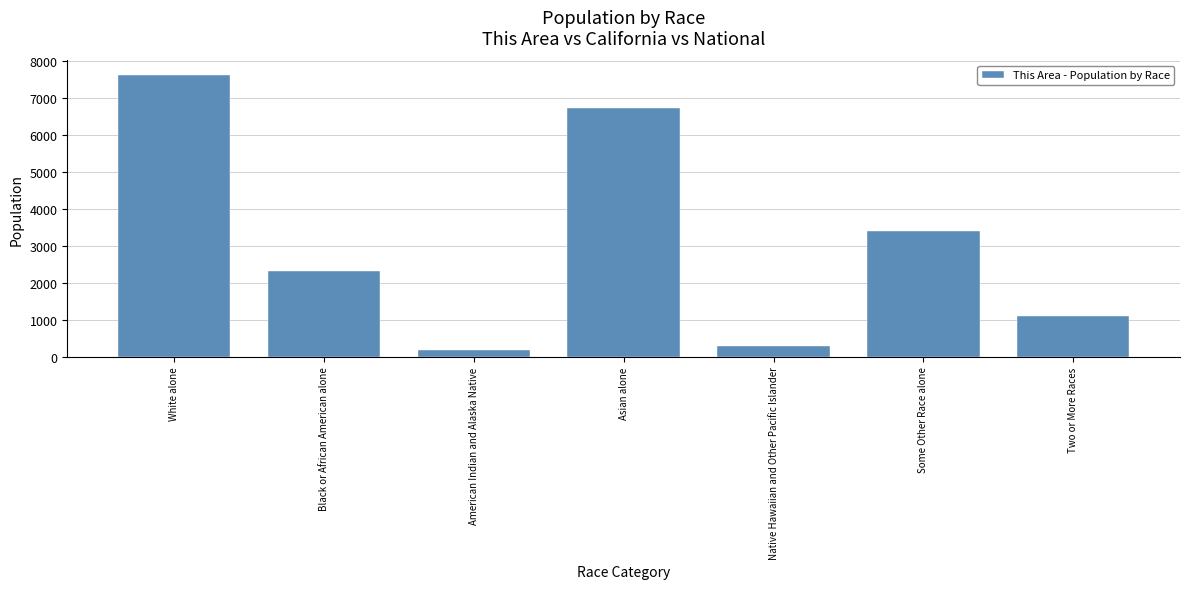

True or false: the data shows 4052 at Black or African American alone.

False